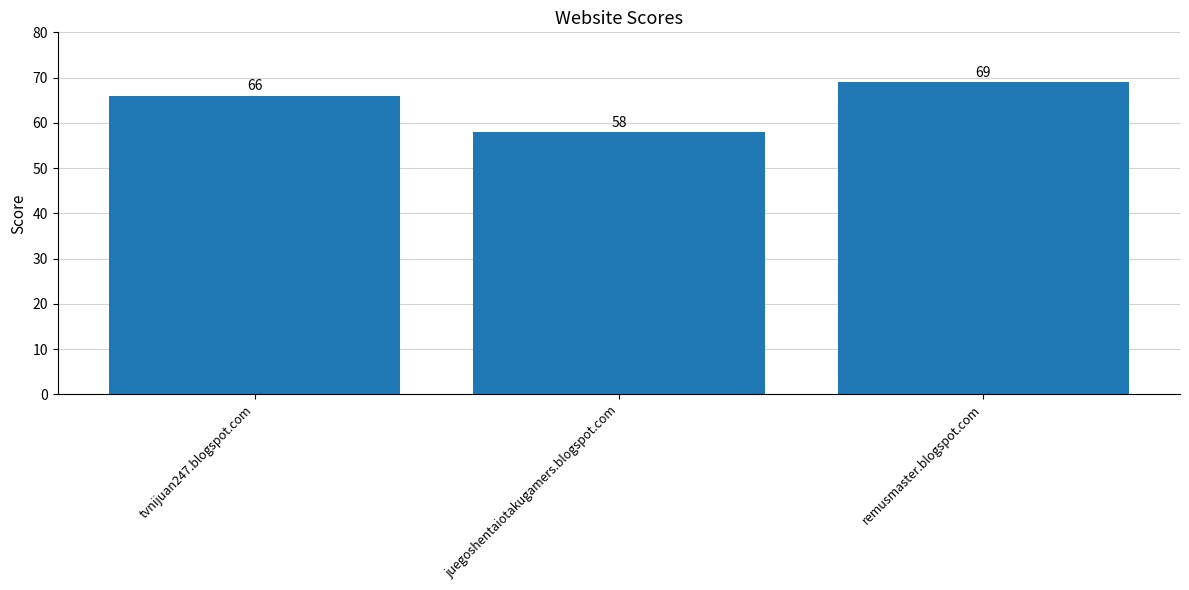

Reading left to right, transcribe all the data shown in this chart.

66	58	69